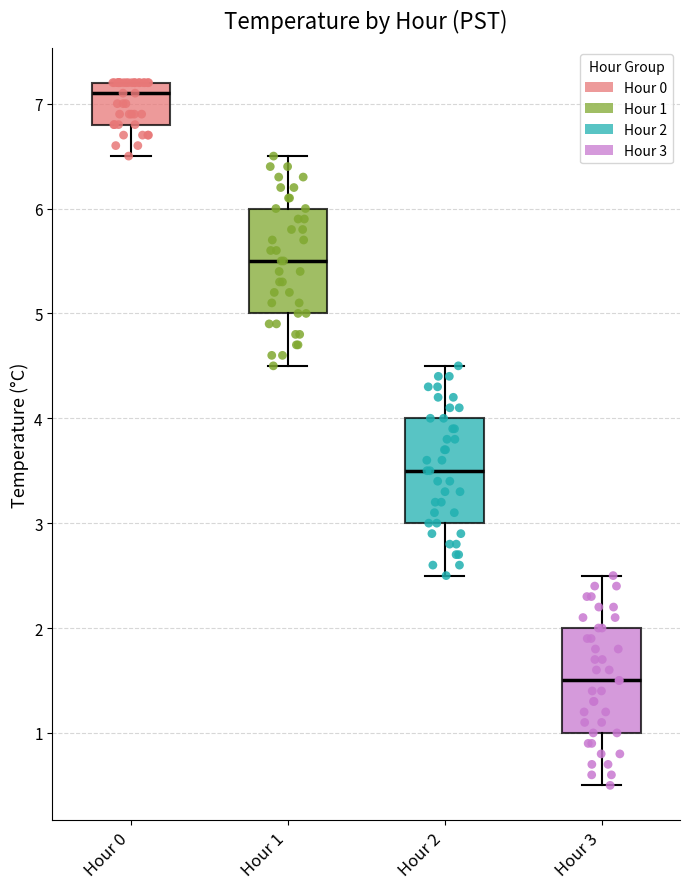

Reading left to right, transcribe this box plot: for each box, give where its median line is, the range the box spans, and where its two whiskers end, as read against the y-axis. The values are not printed on the chart, so give them approximately, as read against the axis.

Hour 0: median 7.1, box 6.8 to 7.2, whiskers 6.5 to 7.2
Hour 1: median 5.5, box 5.0 to 6.0, whiskers 4.5 to 6.5
Hour 2: median 3.5, box 3.0 to 4.0, whiskers 2.5 to 4.5
Hour 3: median 1.5, box 1.0 to 2.0, whiskers 0.5 to 2.5